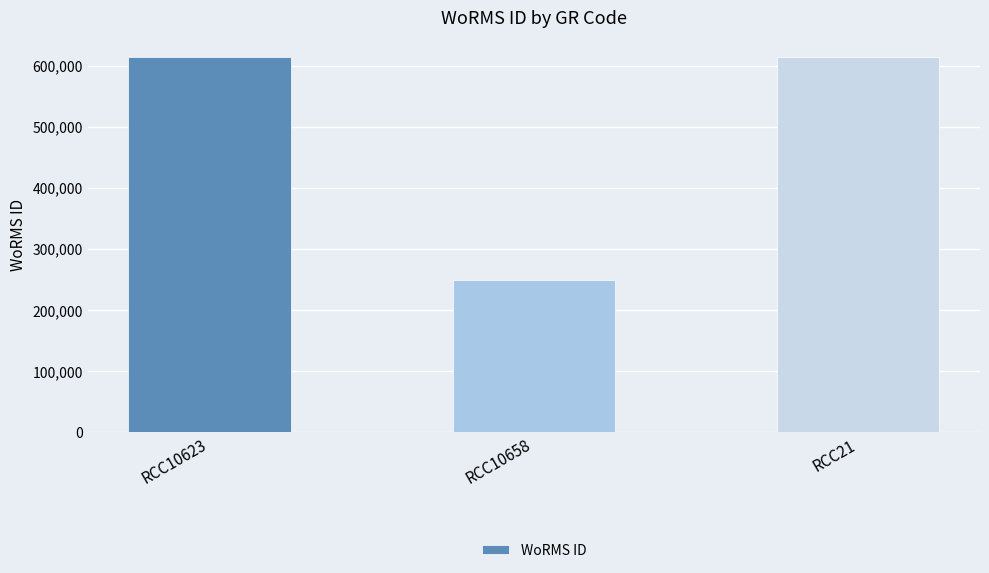

The value at RCC21 is 614694. True or false?

True